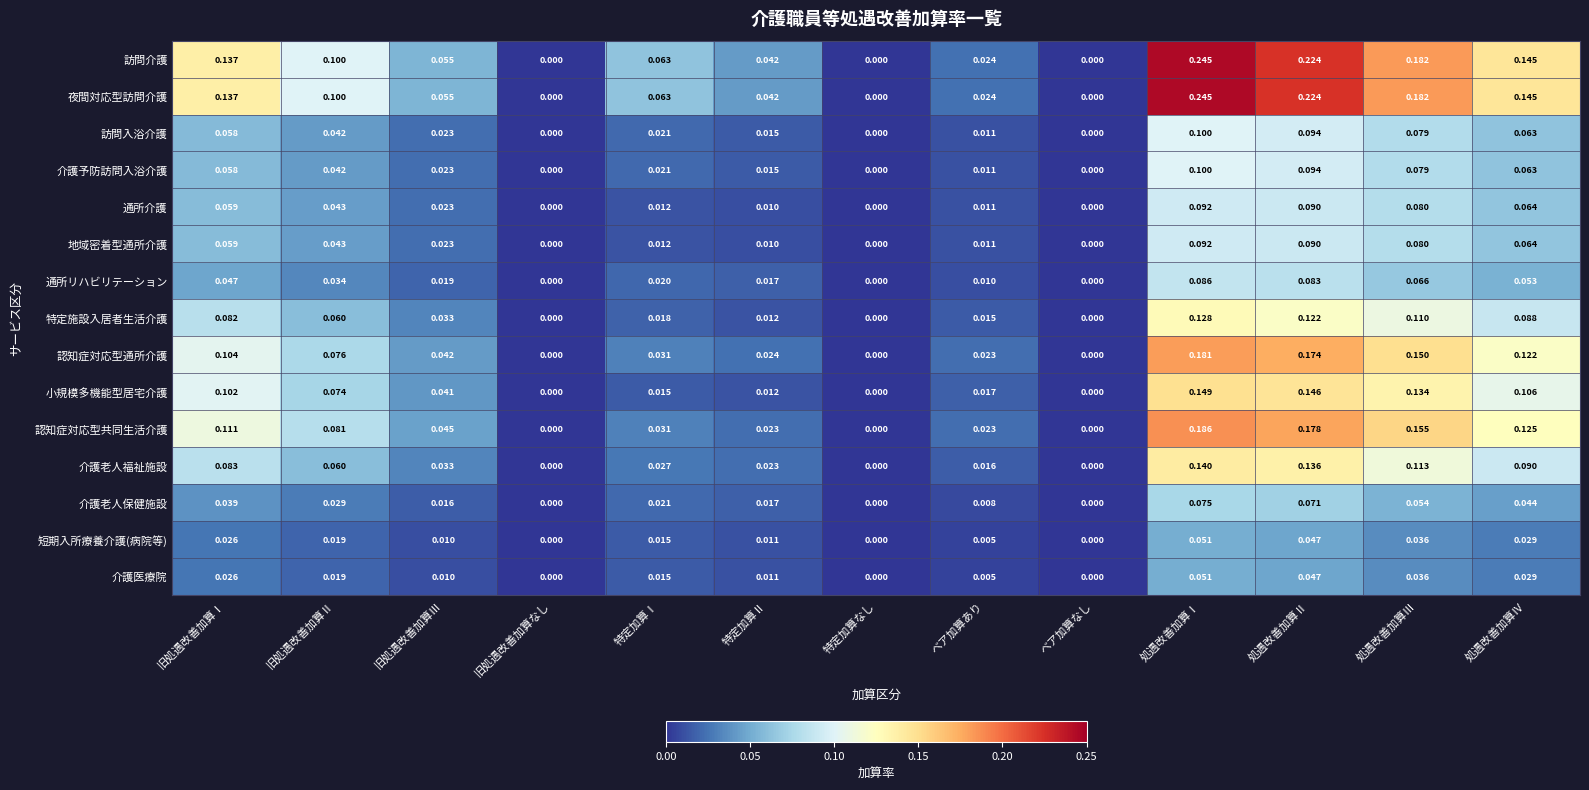

Count the number of data series in this chart.

15